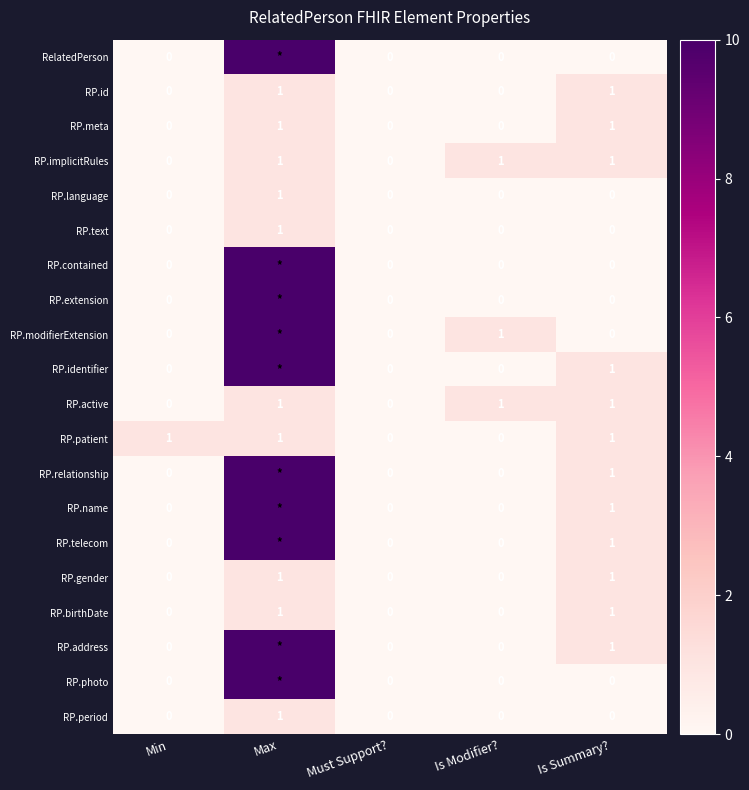

How many data points in RP.meta are above 0?

2